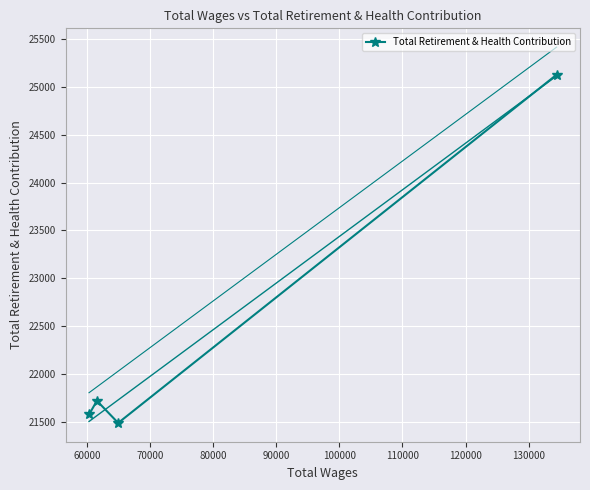

Is this an area chart (filled region under the line)?

No